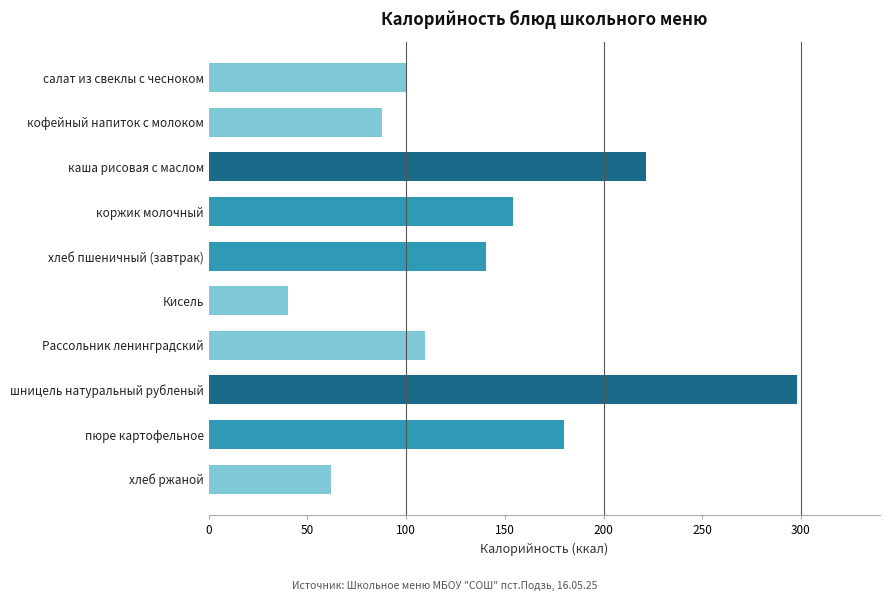

The value at пюре картофельное is 180.0. True or false?

True